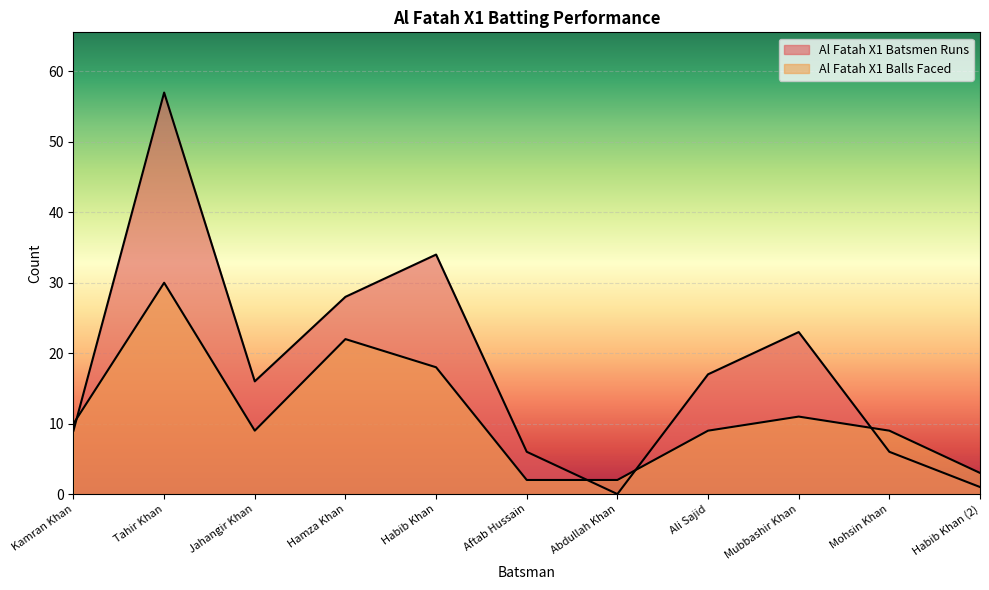

At which category is the sum across all series the highest?

Tahir Khan